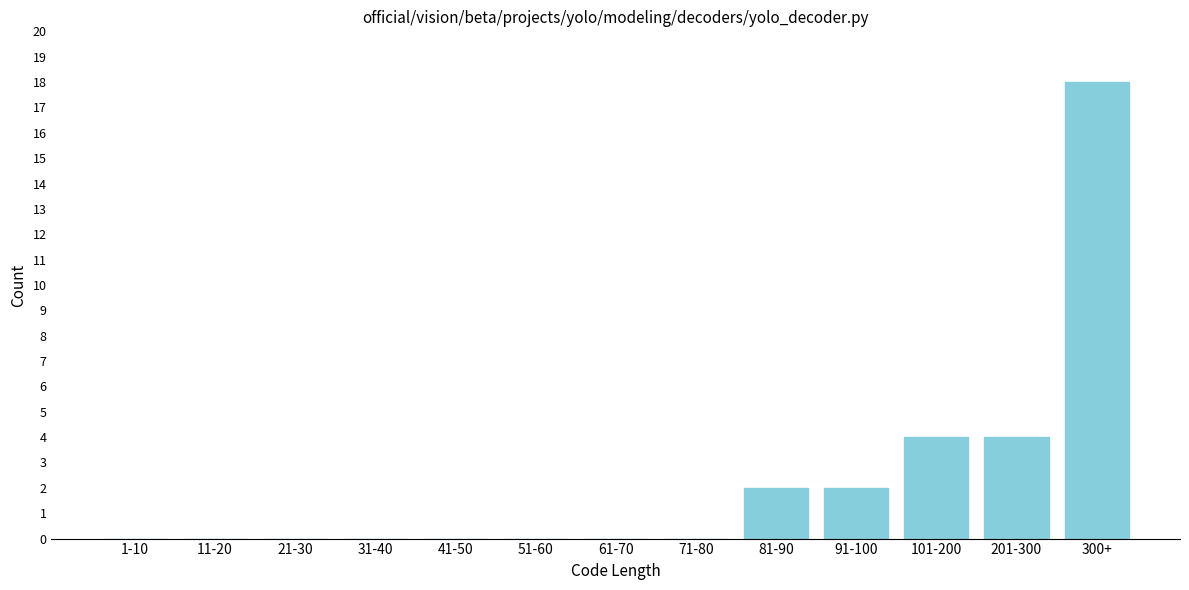

Reading left to right, transcribe all the data shown in this chart.

1-10=0	11-20=0	21-30=0	31-40=0	41-50=0	51-60=0	61-70=0	71-80=0	81-90=2	91-100=2	101-200=4	201-300=4	300+=18